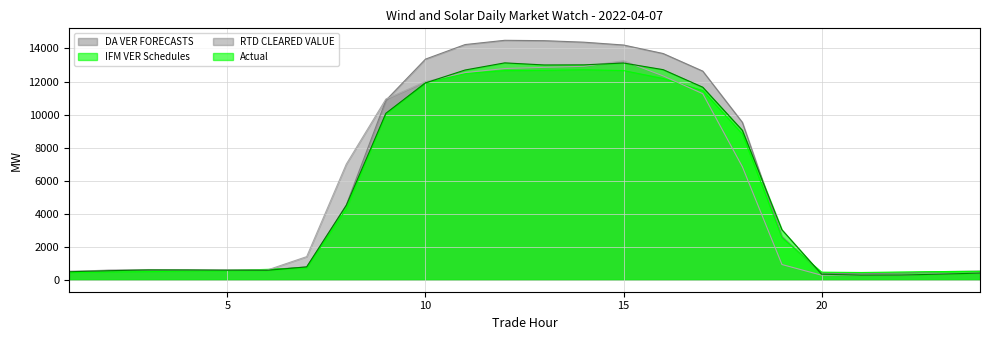

What value does the DA VER FORECASTS series have at 11?

14237.4